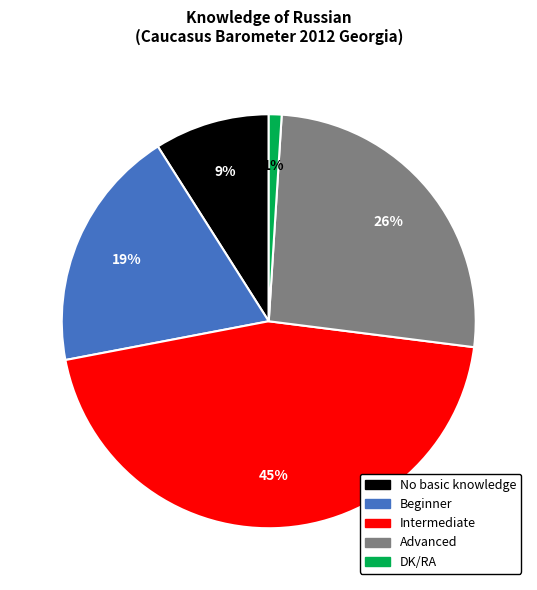

Do Intermediate and DK/RA together represent more than half of the pie?

No